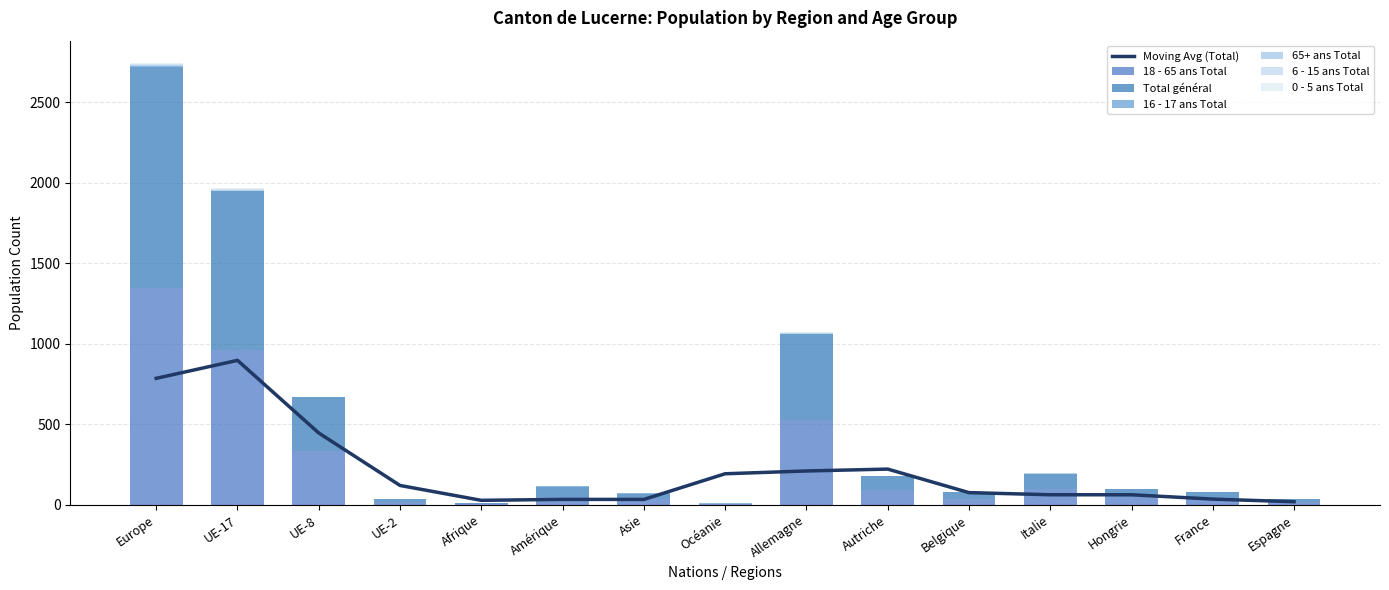

How many categories are shown in the chart?

15